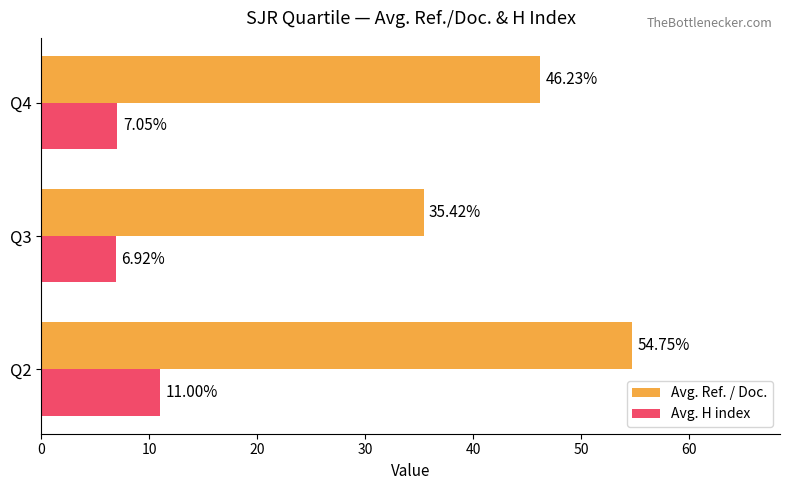

What is the difference between the maximum and minimum values in the Avg. H index series?

4.1